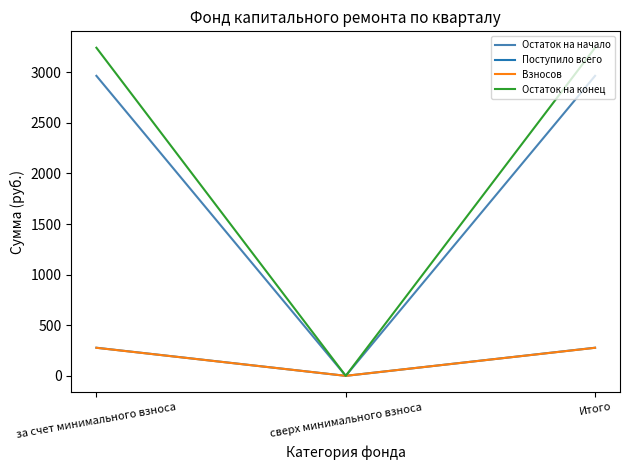

What is the average value of the Поступило всего series?

185.2